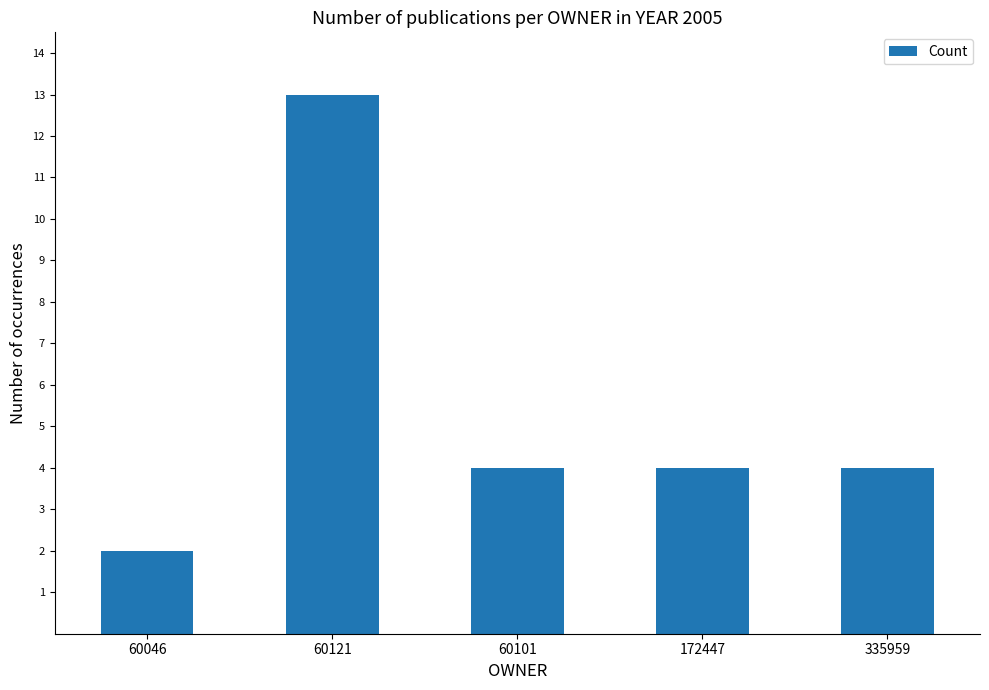

What is the smallest value displayed?

2